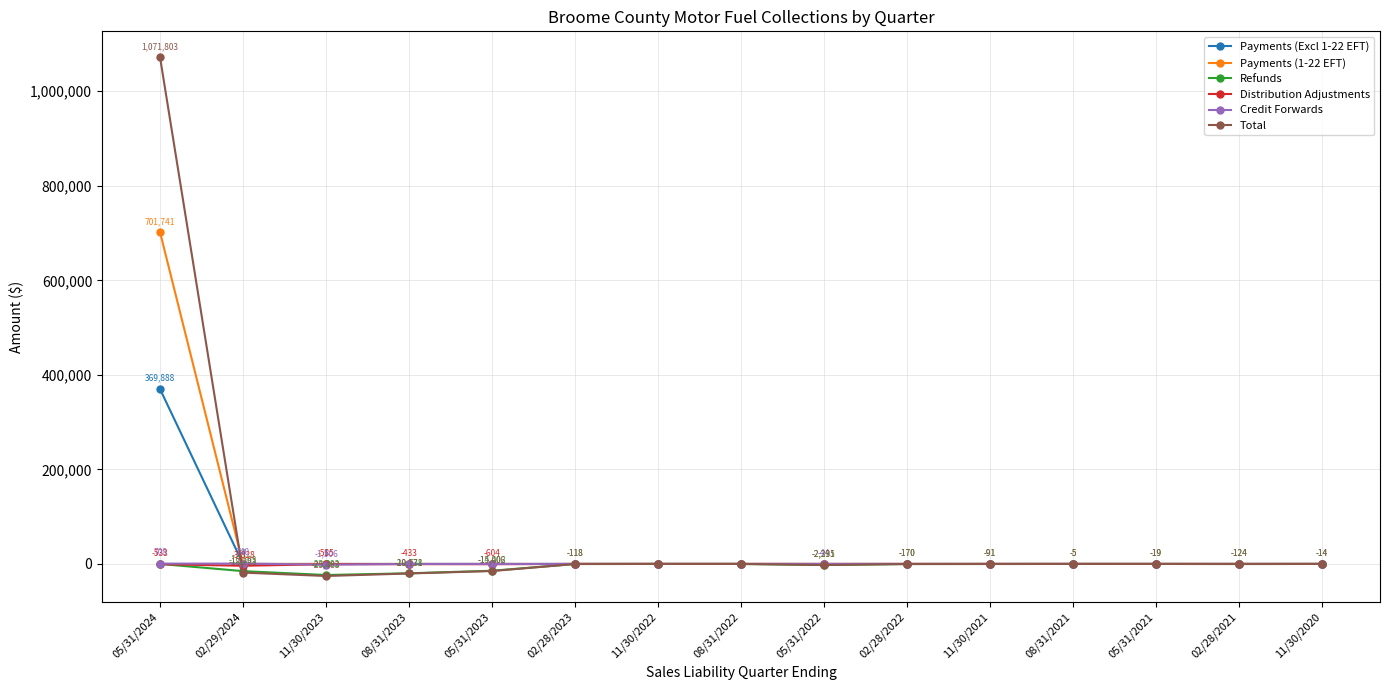

The value of Payments (1-22 EFT) at 11/30/2023 is -465309.2. True or false?

False